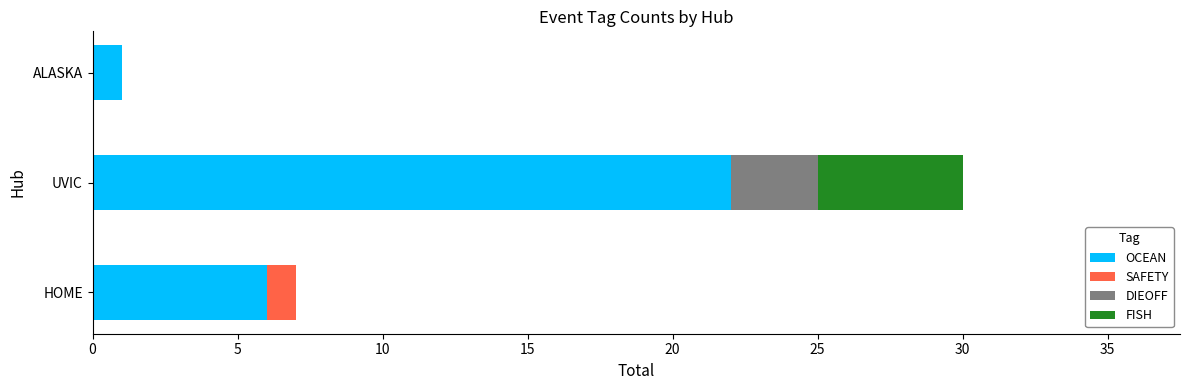

Which category has the highest value in the OCEAN series?

UVIC